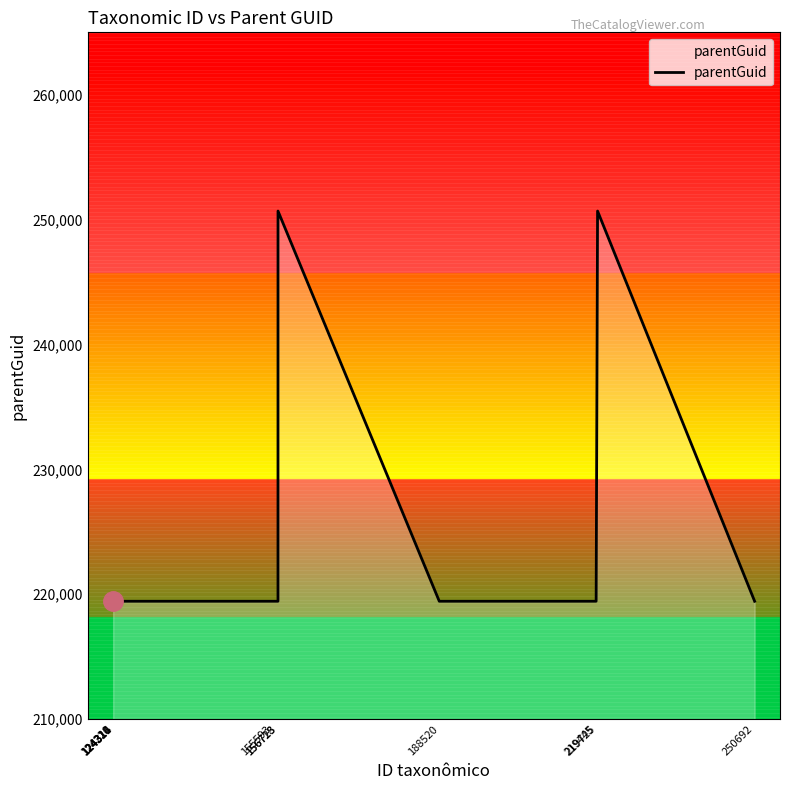

Is this an area chart (filled region under the line)?

No